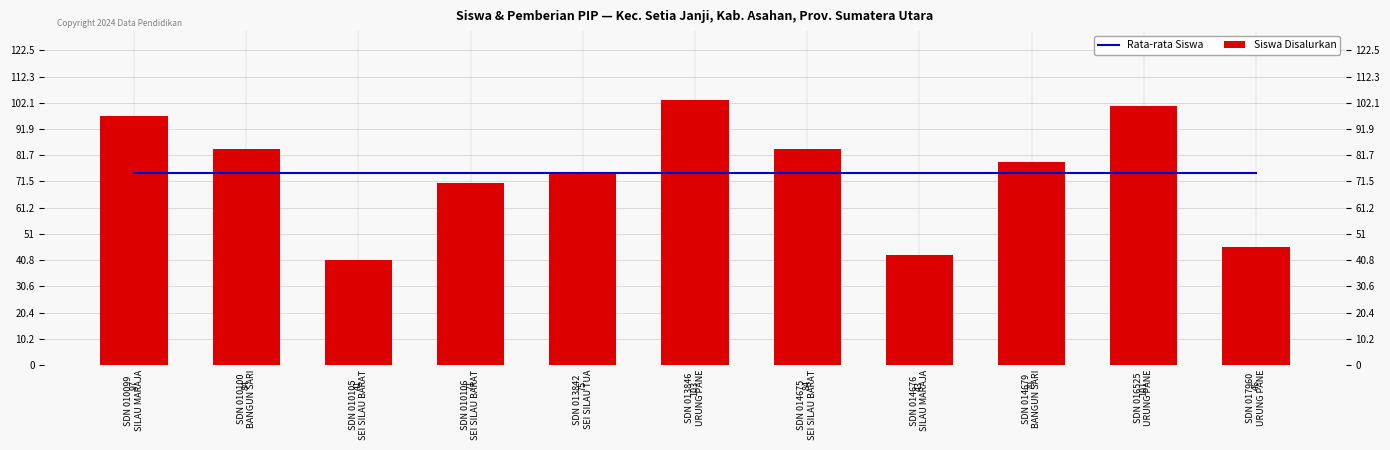

How many distinct data groups are displayed?

2